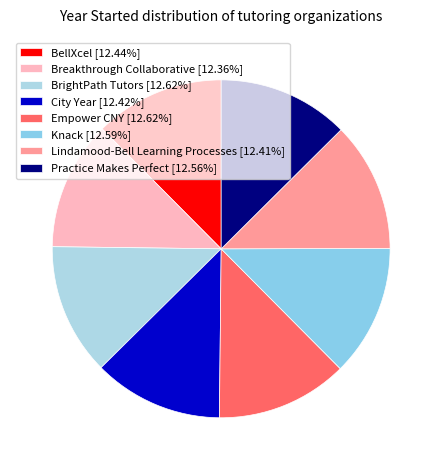

True or false: City Year accounts for 24% of the total.

False